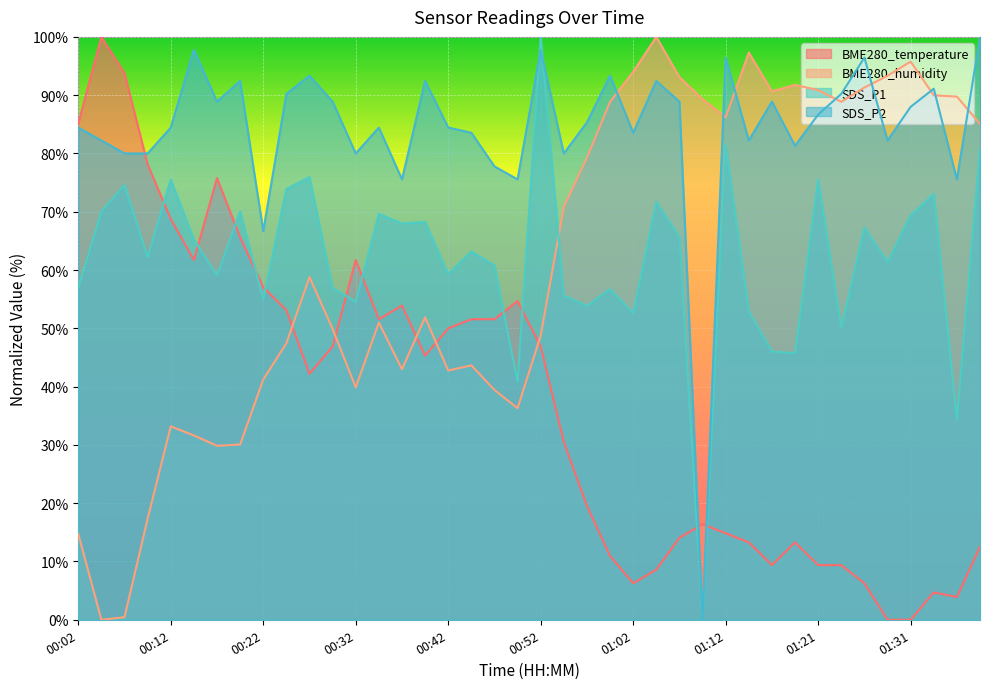

Which series has the widest spread of values?

BME280_temperature